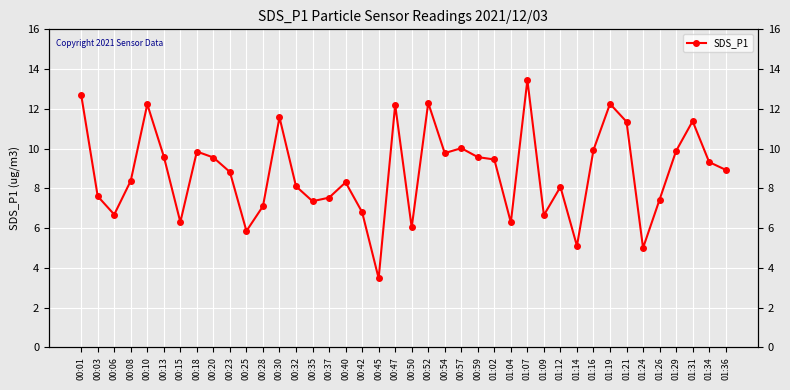

Is this an area chart (filled region under the line)?

No